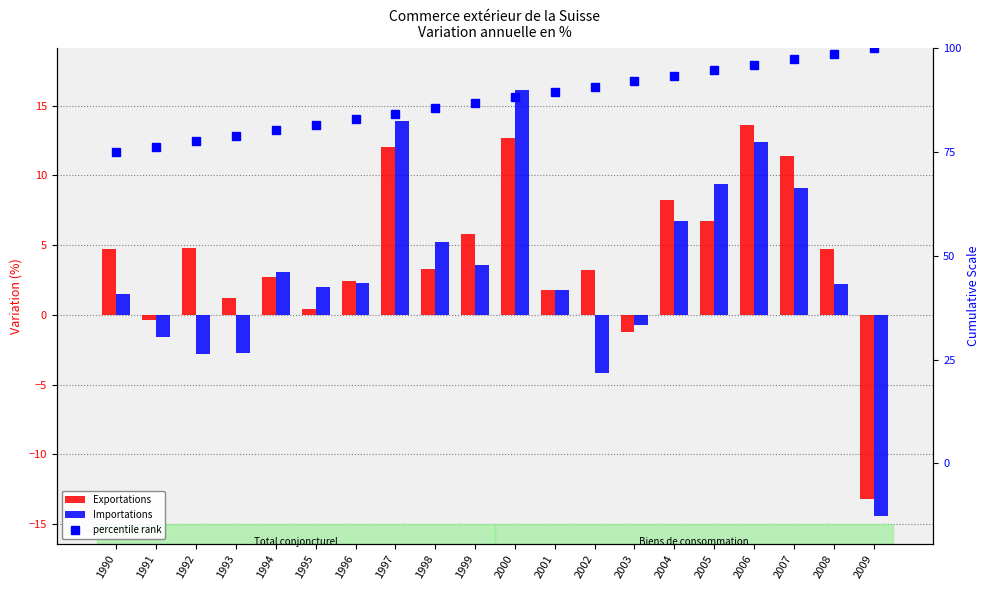

Are the bars horizontal?

No